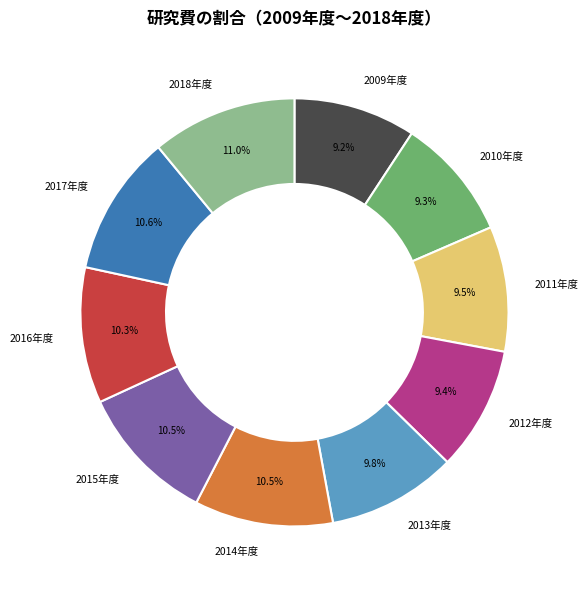

To the nearest percent, what is the average slice percentage?

10%